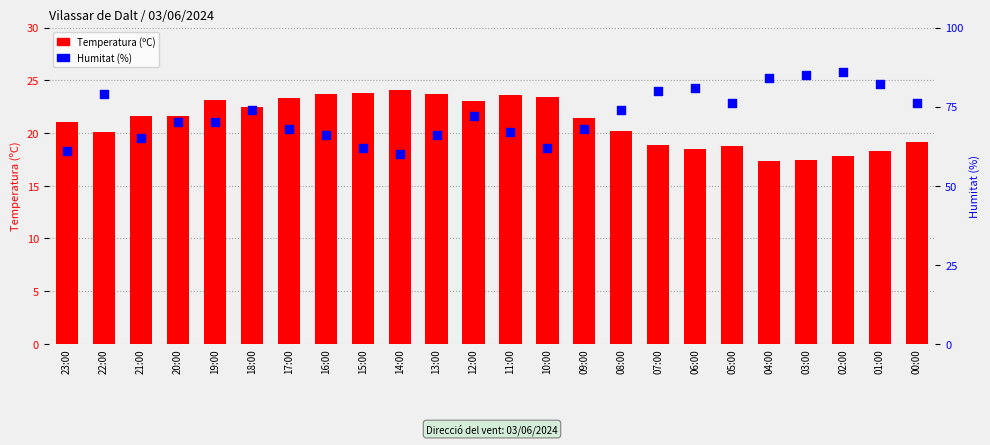

What is the total value across all series at 04:00?

101.3